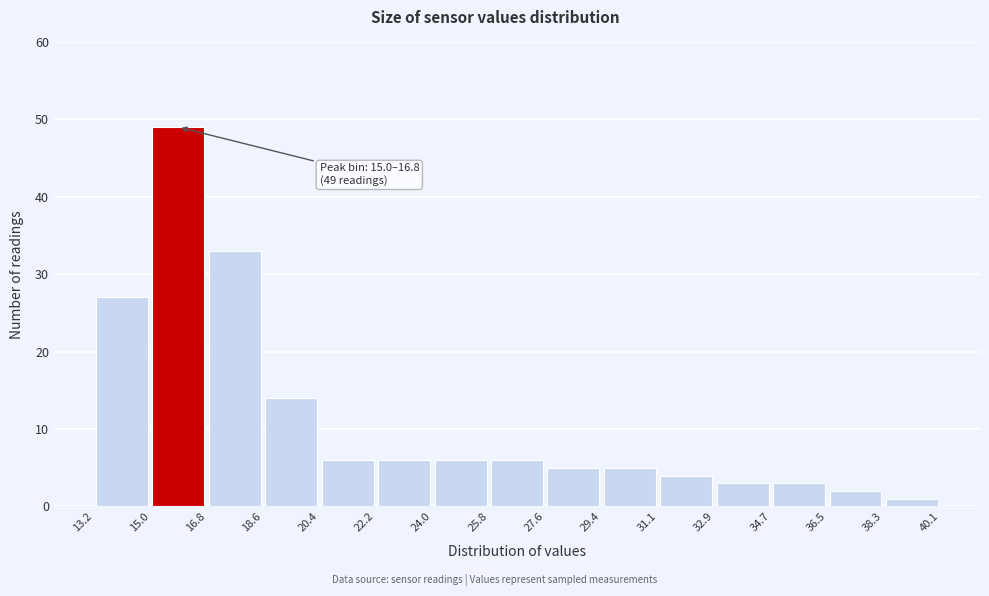

Over which range of the x-axis is the bar tallest?

15.0 to 16.8